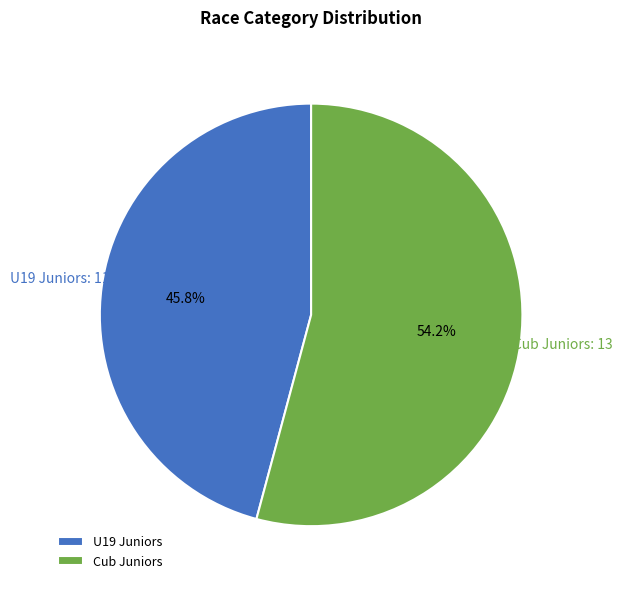

True or false: U19 Juniors accounts for 46% of the total.

True